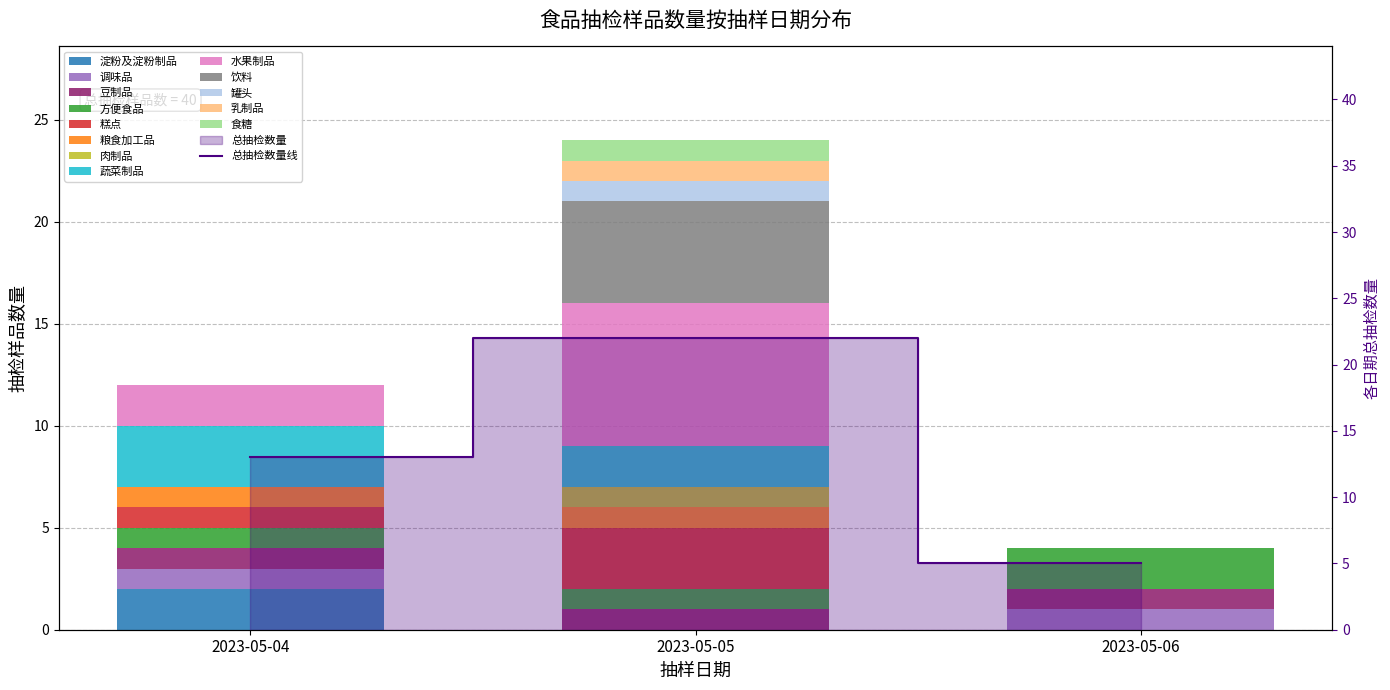

Rank the categories by value from lowest to highest.

2023-05-06, 2023-05-04, 2023-05-05